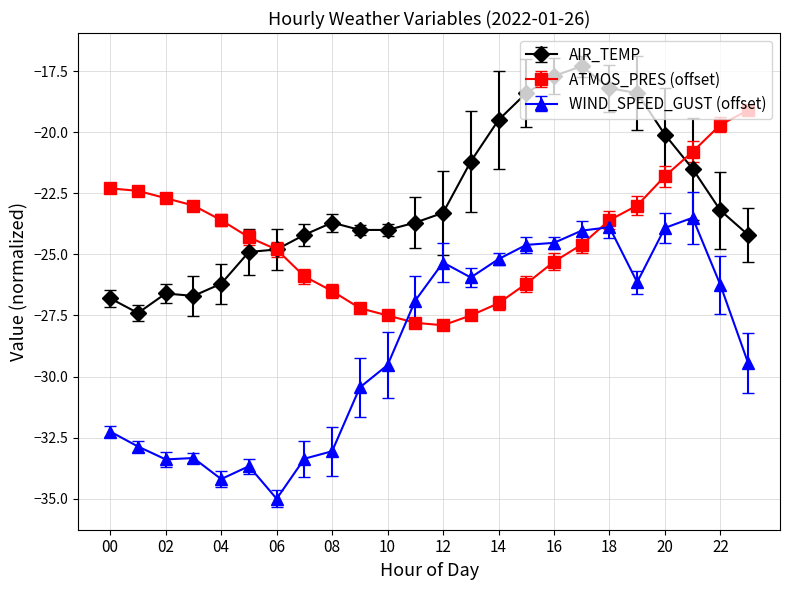

Which series has the widest spread of values?

WIND_SPEED_GUST (offset)